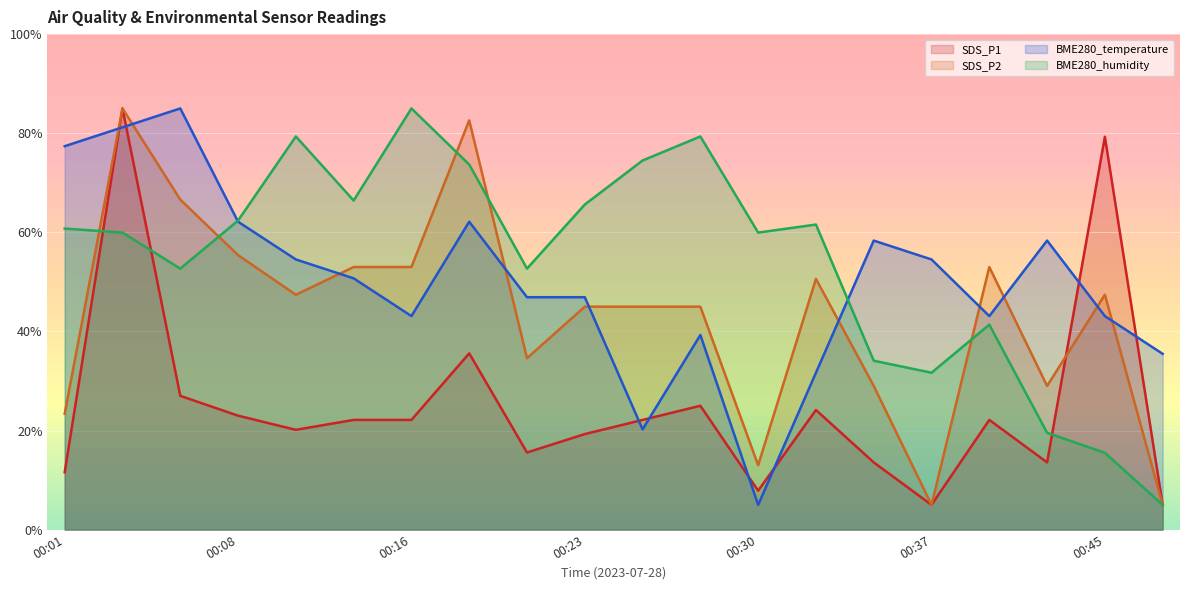

Rank the series at 00:30 from lowest to highest value.

BME280_temperature, SDS_P1, SDS_P2, BME280_humidity